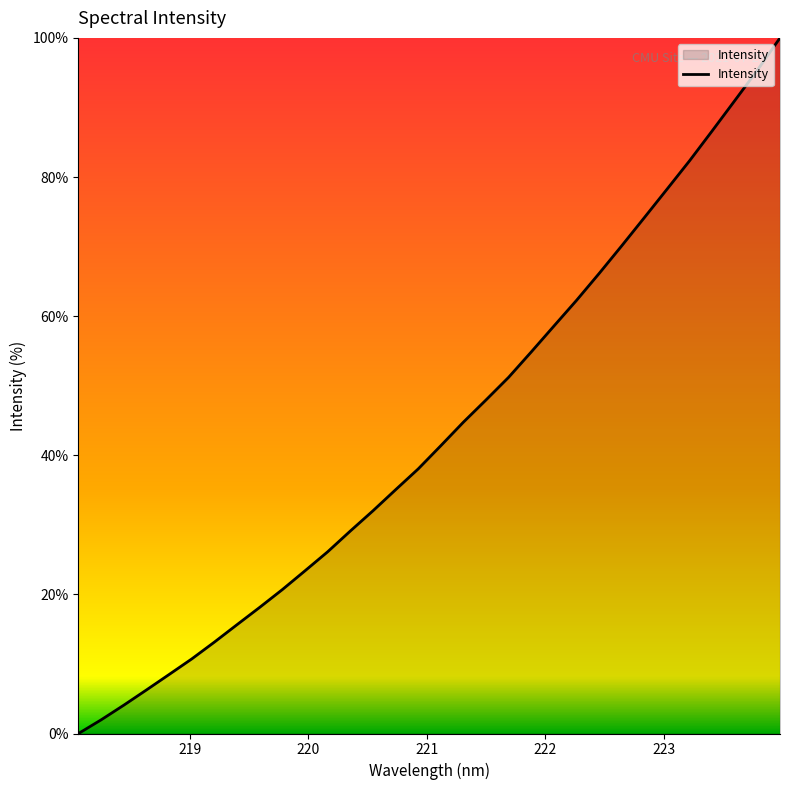

What is the difference between the maximum and minimum values?

100.0